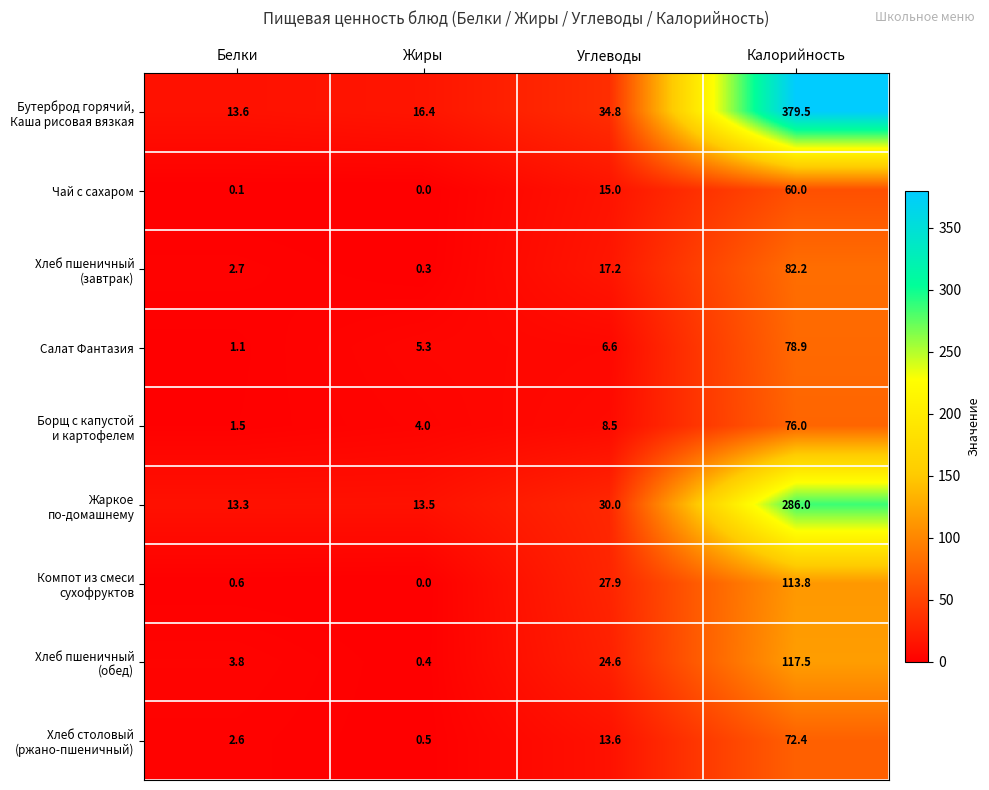

What is the difference between the highest and lowest values at Углеводы?

28.2